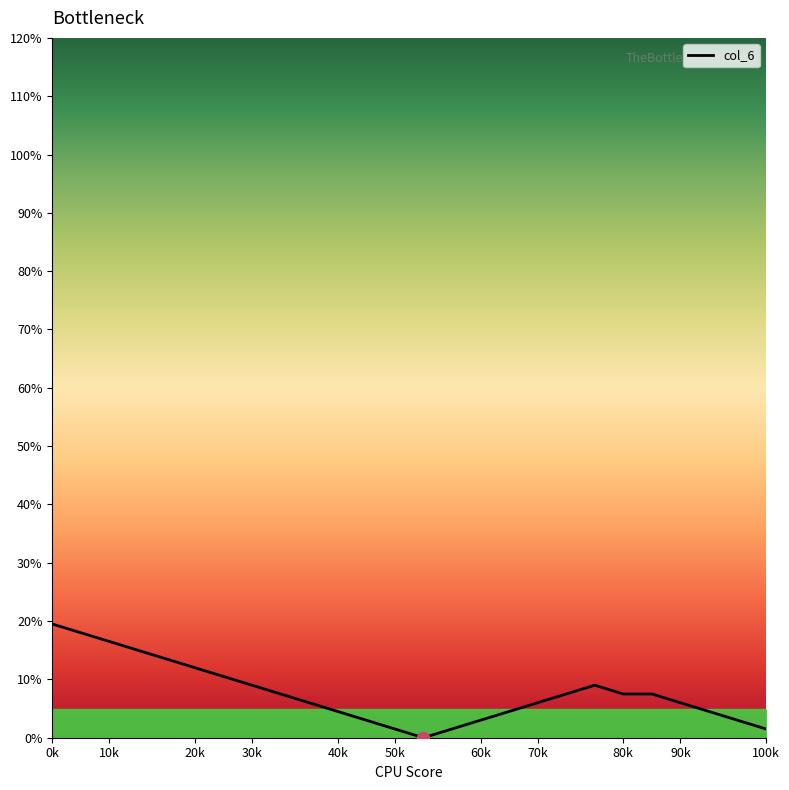

What is the maximum value shown in the chart?

19.5